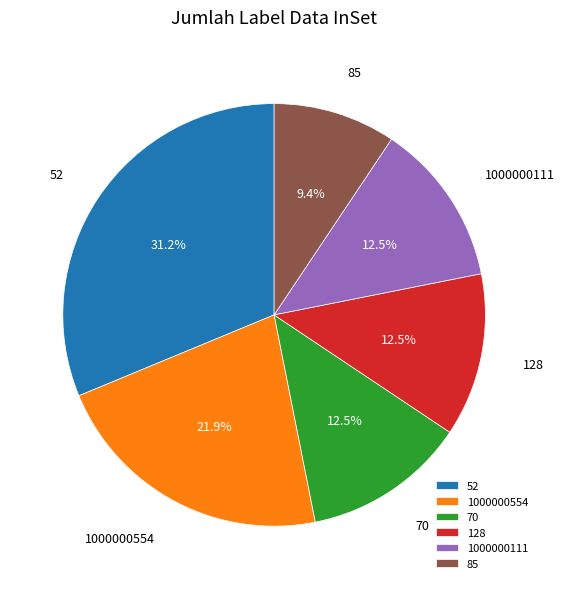

Does any single category account for the majority?

No